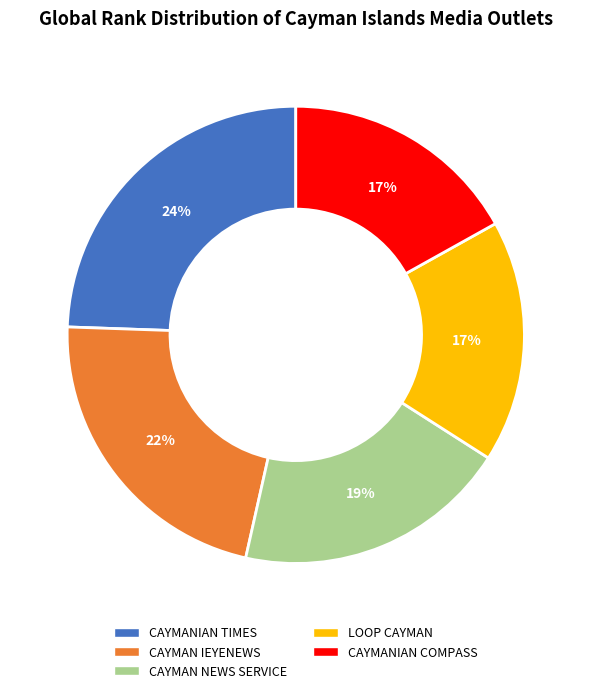

How many segments does this pie chart have?

5